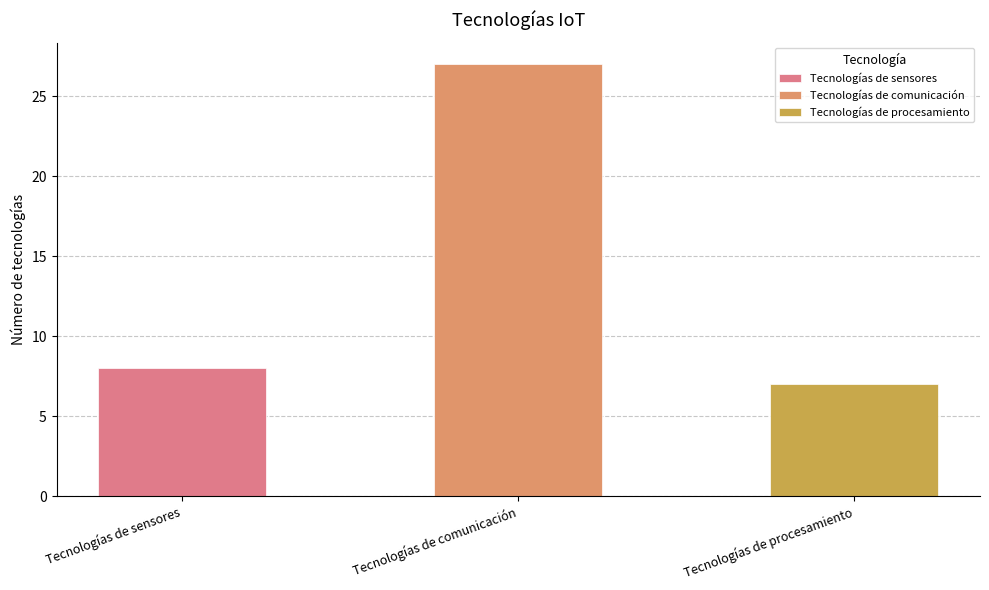

Reading left to right, transcribe all the data shown in this chart.

Tecnologías de sensores=8	Tecnologías de comunicación=27	Tecnologías de procesamiento=7